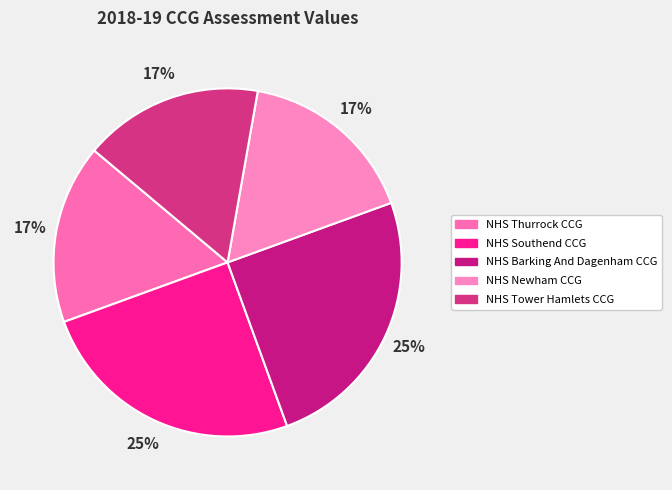

Rank the categories by value from lowest to highest.

NHS Thurrock CCG, NHS Newham CCG, NHS Tower Hamlets CCG, NHS Southend CCG, NHS Barking And Dagenham CCG